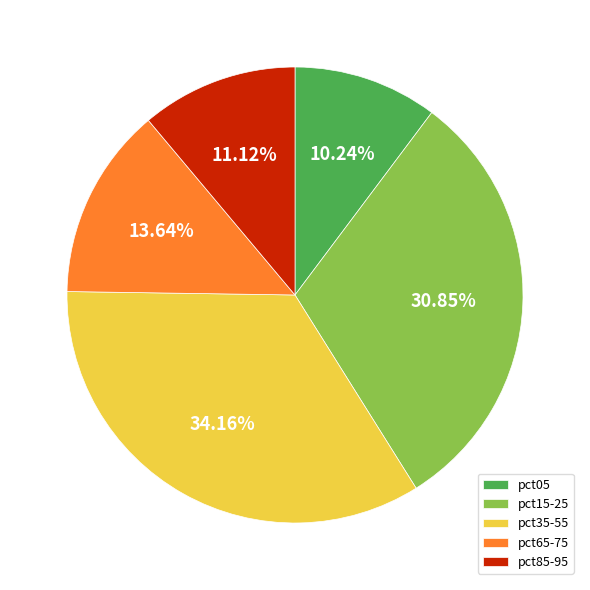

Is there a majority slice in this chart?

No